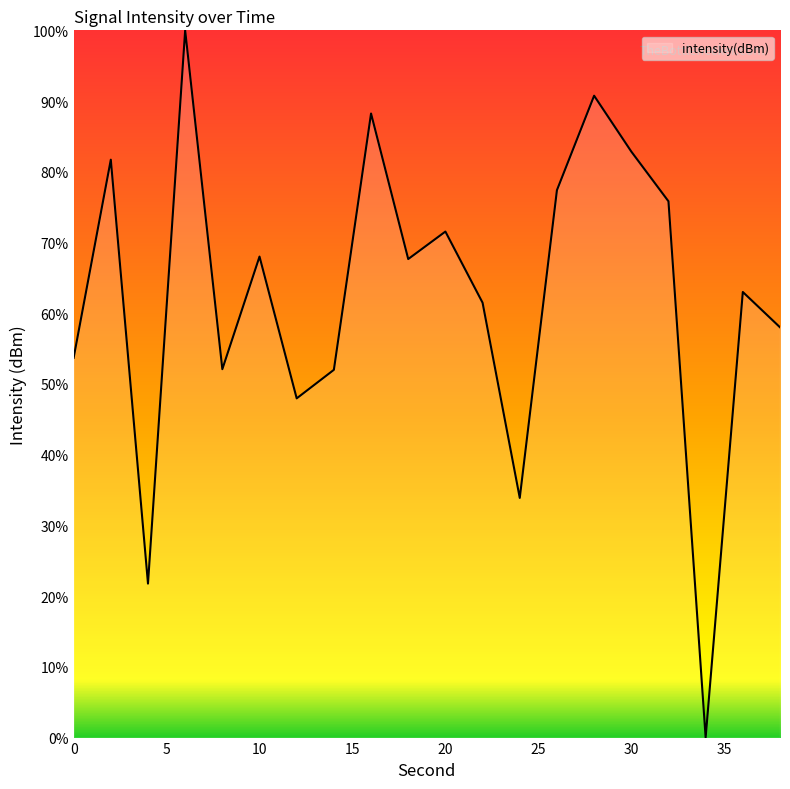

What is the difference between the maximum and minimum values?

100.0